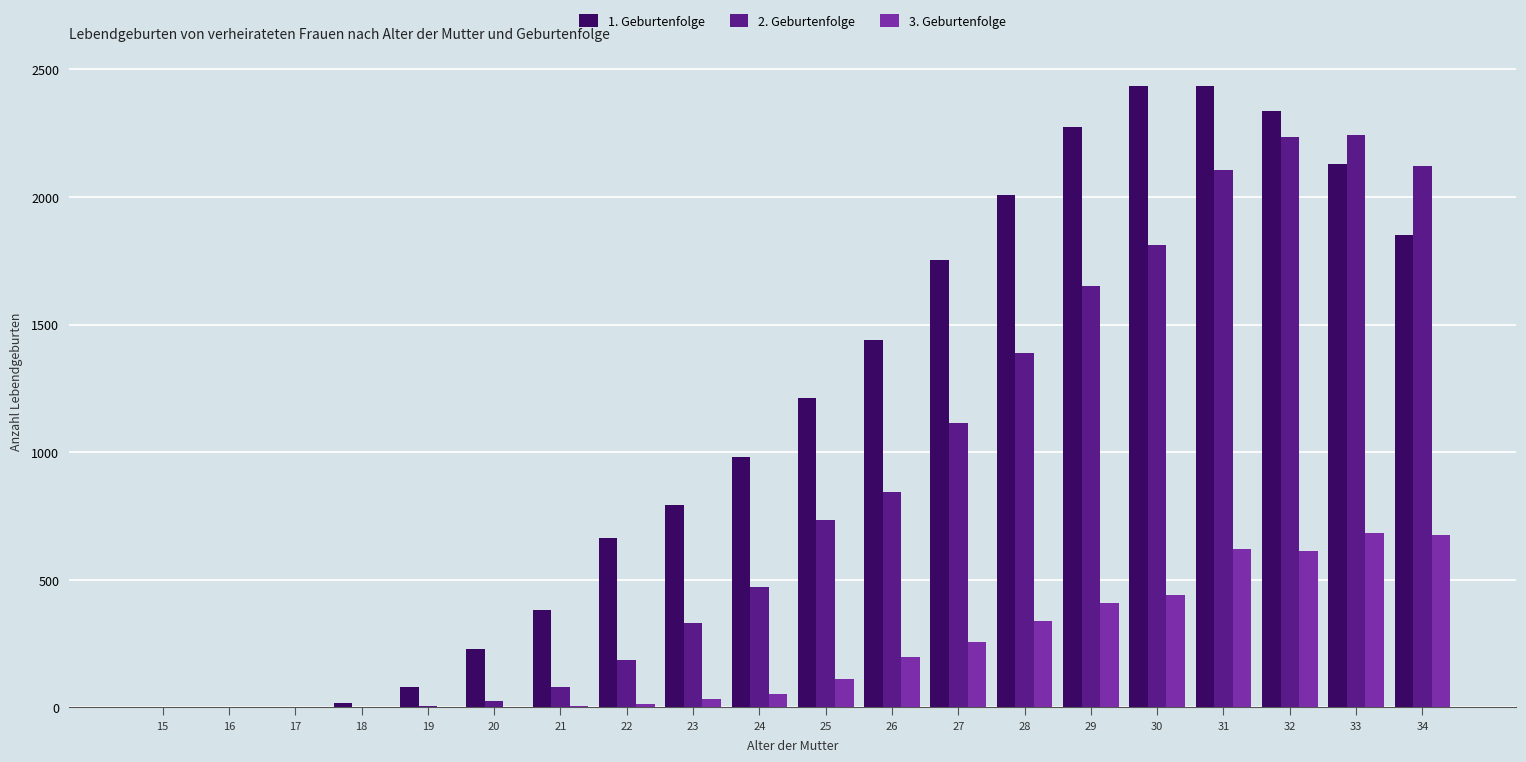

What is the total value across all series at 25?

2061